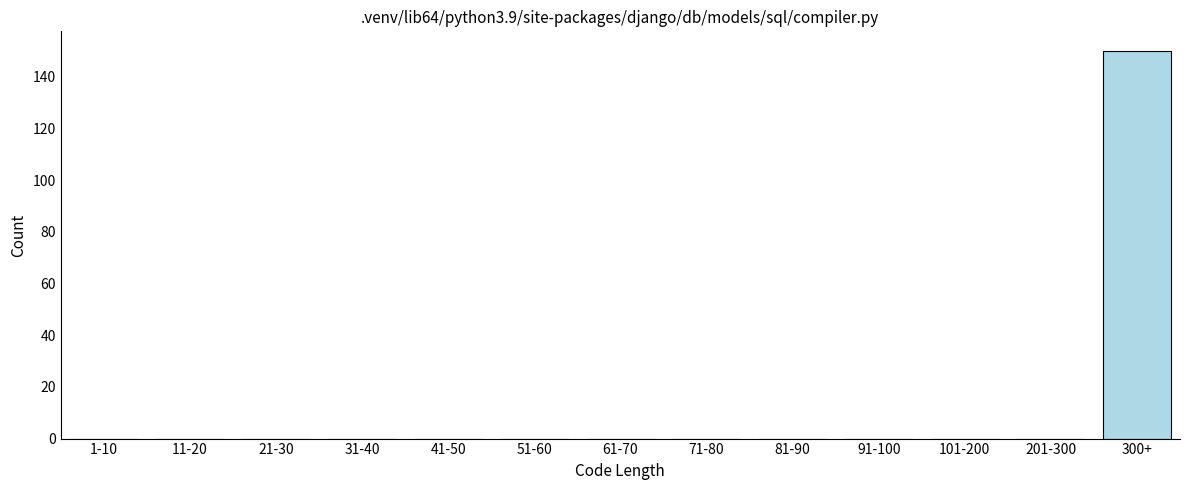

Reading left to right, transcribe all the data shown in this chart.

1-10=0	11-20=0	21-30=0	31-40=0	41-50=0	51-60=0	61-70=0	71-80=0	81-90=0	91-100=0	101-200=0	201-300=0	300+=150